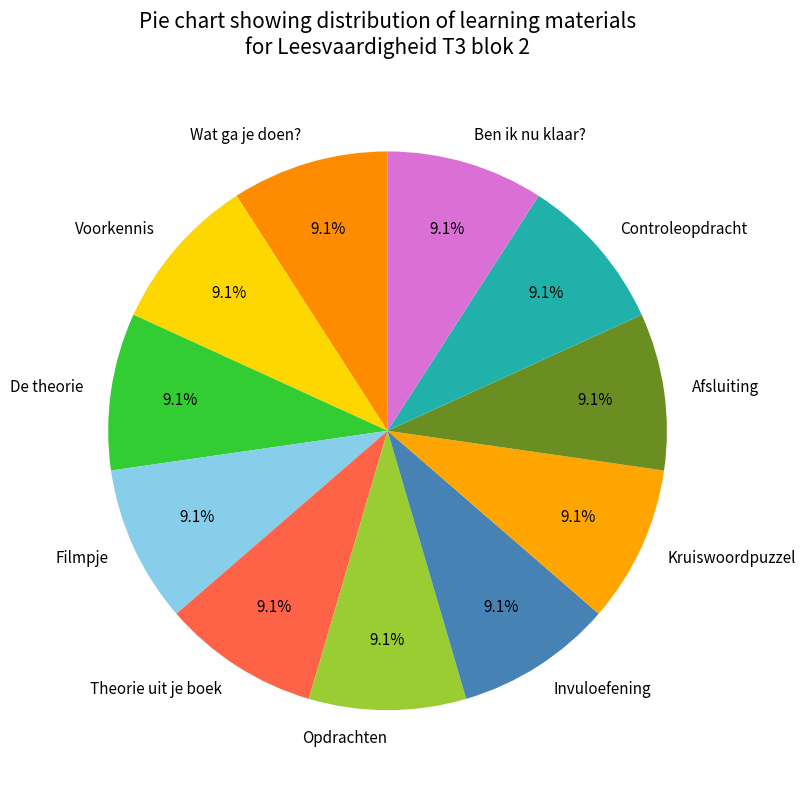

To the nearest percent, what is the average slice percentage?

9%